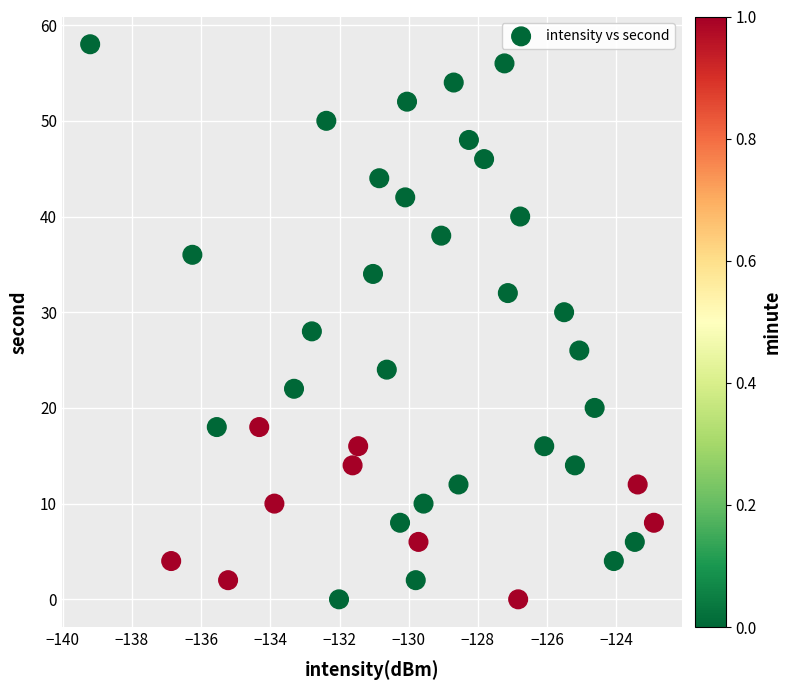

What is the range of Y values (max minus min)?

58